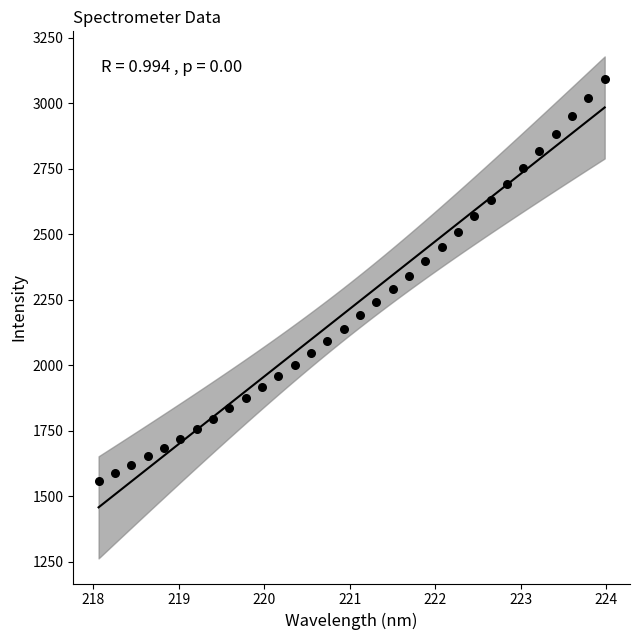

What is the range of X values (max minus min)?

5.9